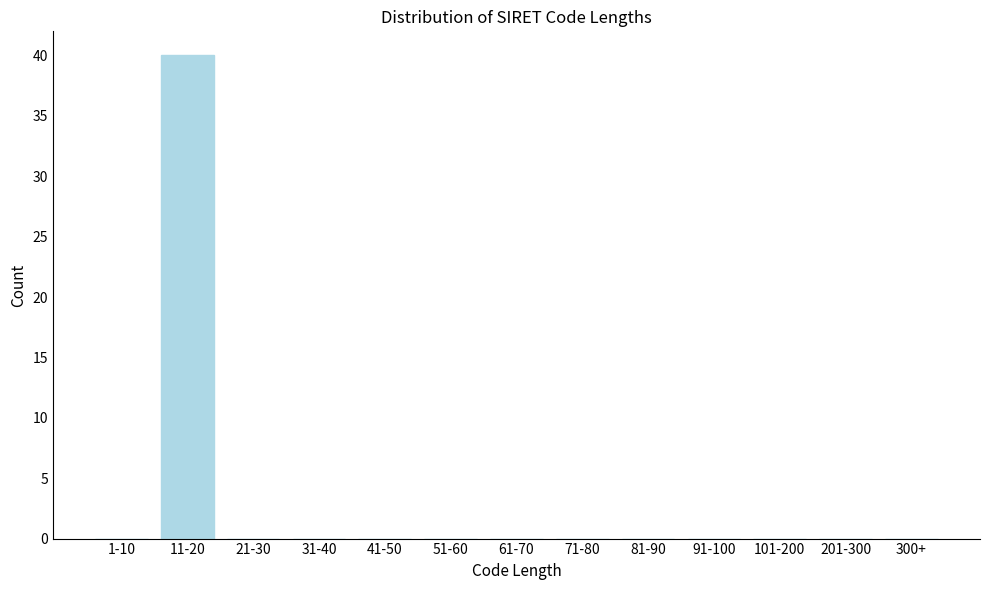

Reading right to left, transcribe all the data shown in this chart.

300+=0	201-300=0	101-200=0	91-100=0	81-90=0	71-80=0	61-70=0	51-60=0	41-50=0	31-40=0	21-30=0	11-20=40	1-10=0